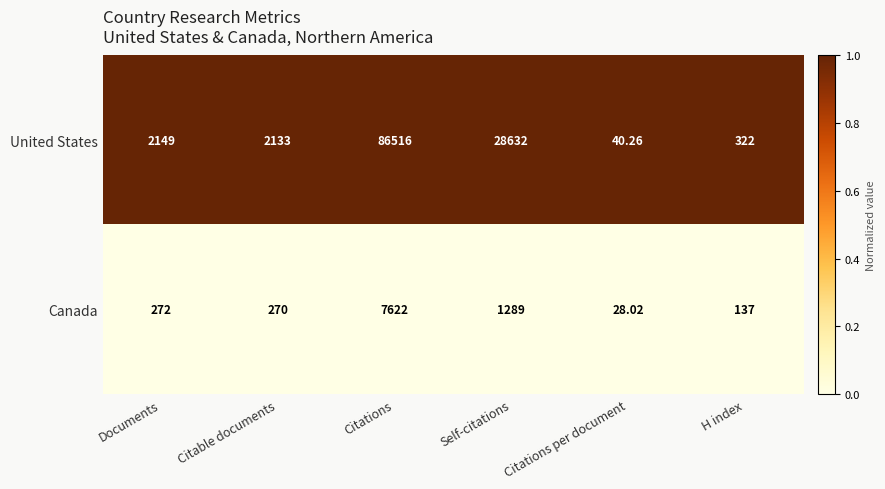

List the series in order of their overall mean, lowest first.

Canada, United States